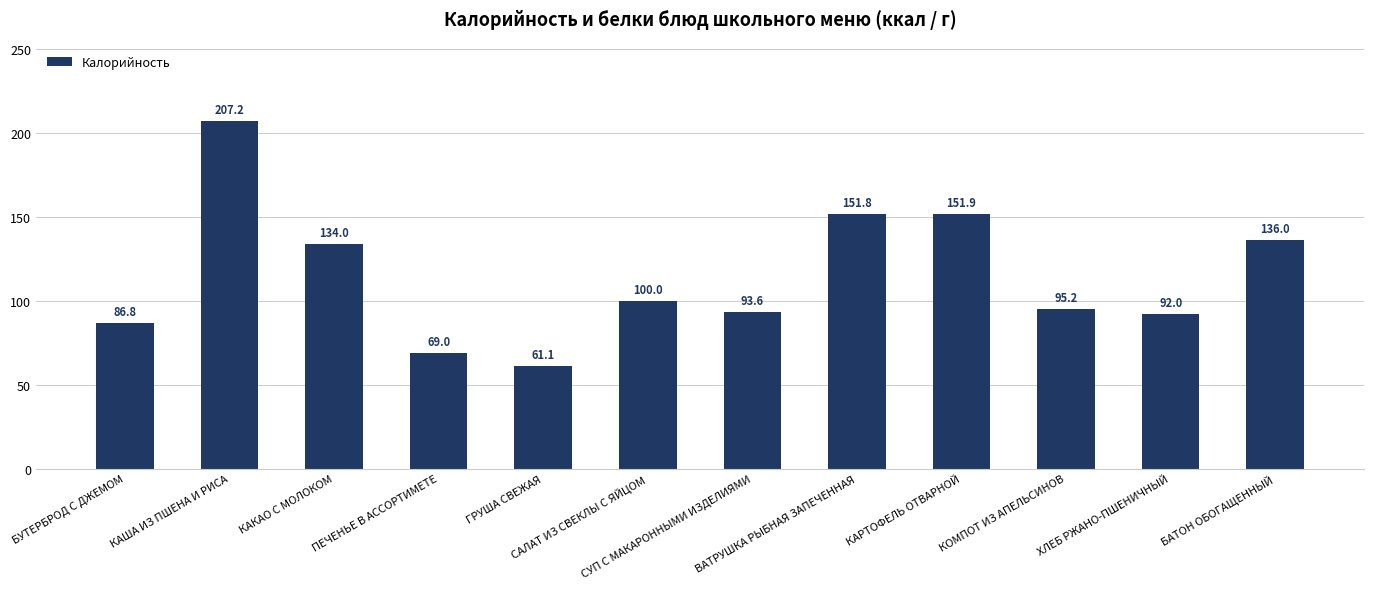

What is the value of the 12th bar from the left?

136.0